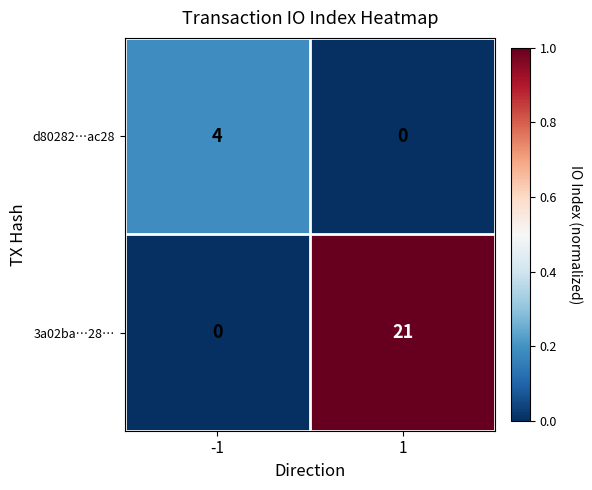

What is the difference between the highest and lowest values at -1?

4